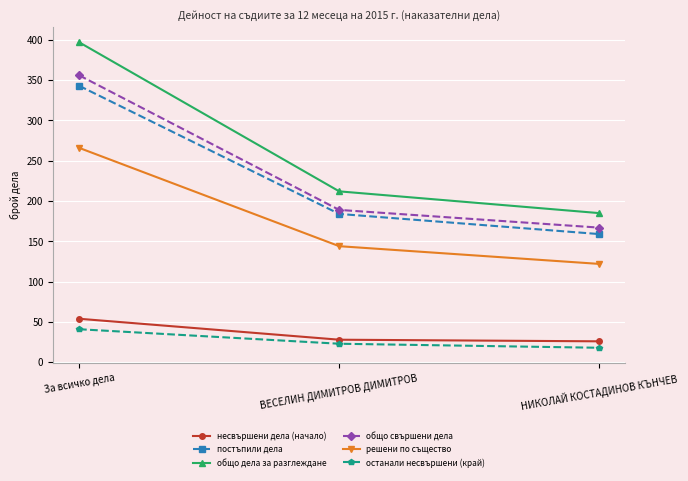

At which label is несвършени дела (начало) closest to 40?

ВЕСЕЛИН ДИМИТРОВ ДИМИТРОВ